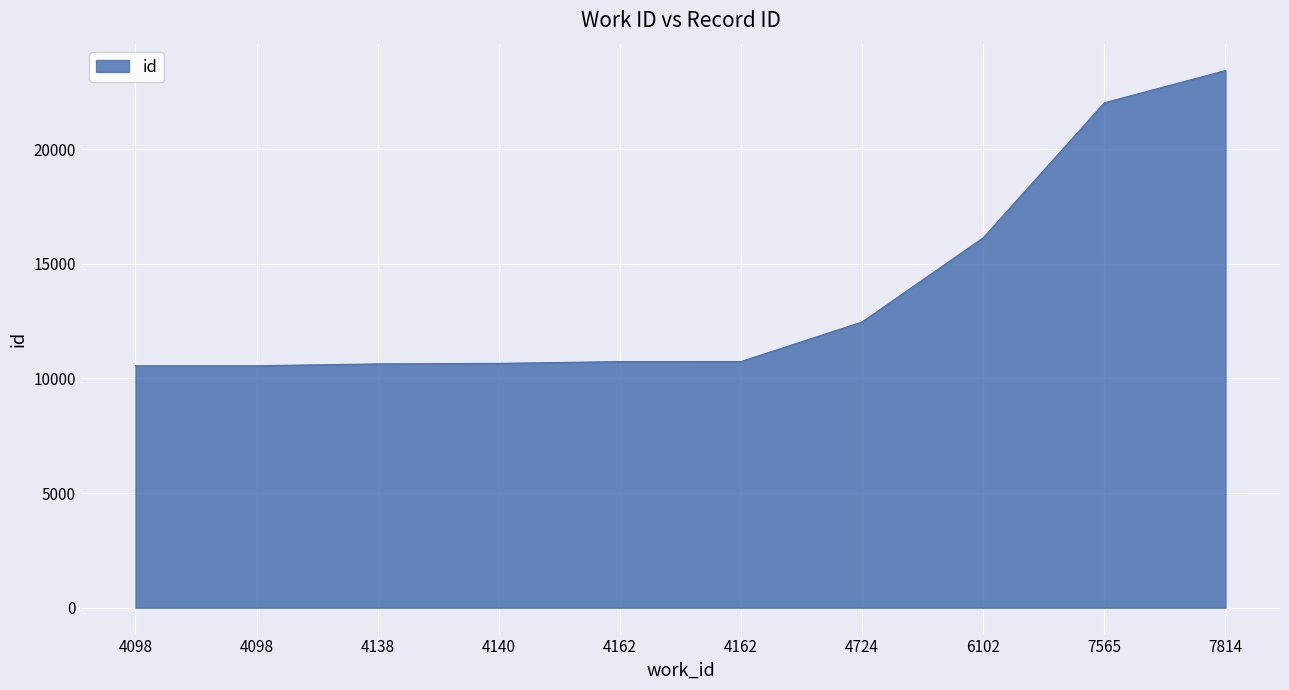

Reading right to left, what are all the values shown in this chart?

7814=23423	7565=22018	6102=16132	4724=12461	4162=10734	4162=10733	4140=10654	4138=10632	4098=10551	4098=10550